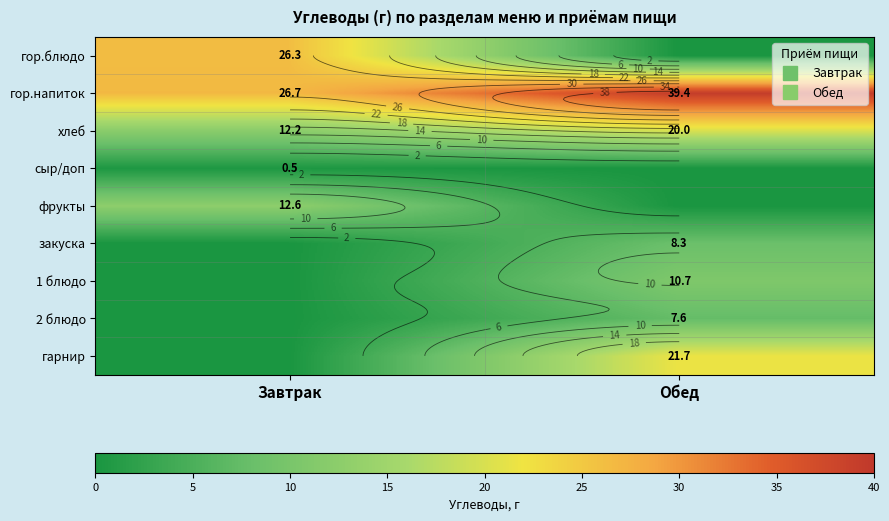

Which category has the highest value in the хлеб series?

Обед